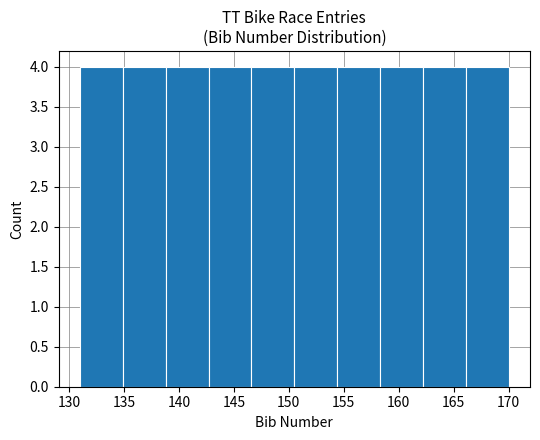

Reading left to right, transcribe this chart: for each bar, give the range it covers on the x-axis and its height. Neither the bar edges nor the heights are printed on the chart, so give them approximately, as read against the axes.

131.0 to 134.9: 4
134.9 to 138.8: 4
138.8 to 142.7: 4
142.7 to 146.6: 4
146.6 to 150.5: 4
150.5 to 154.4: 4
154.4 to 158.3: 4
158.3 to 162.2: 4
162.2 to 166.1: 4
166.1 to 170.0: 4